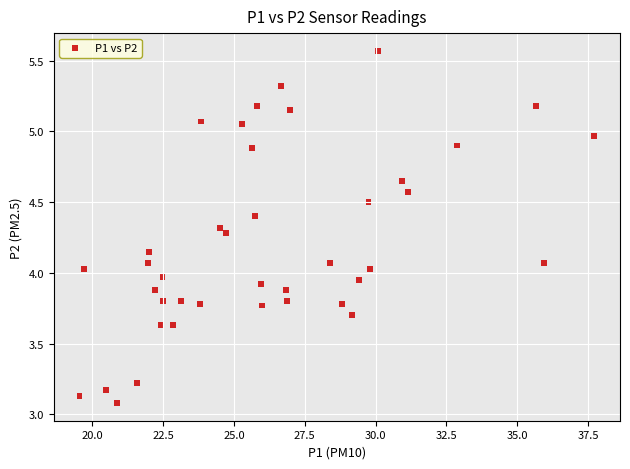

What is the range of Y values (max minus min)?

2.5